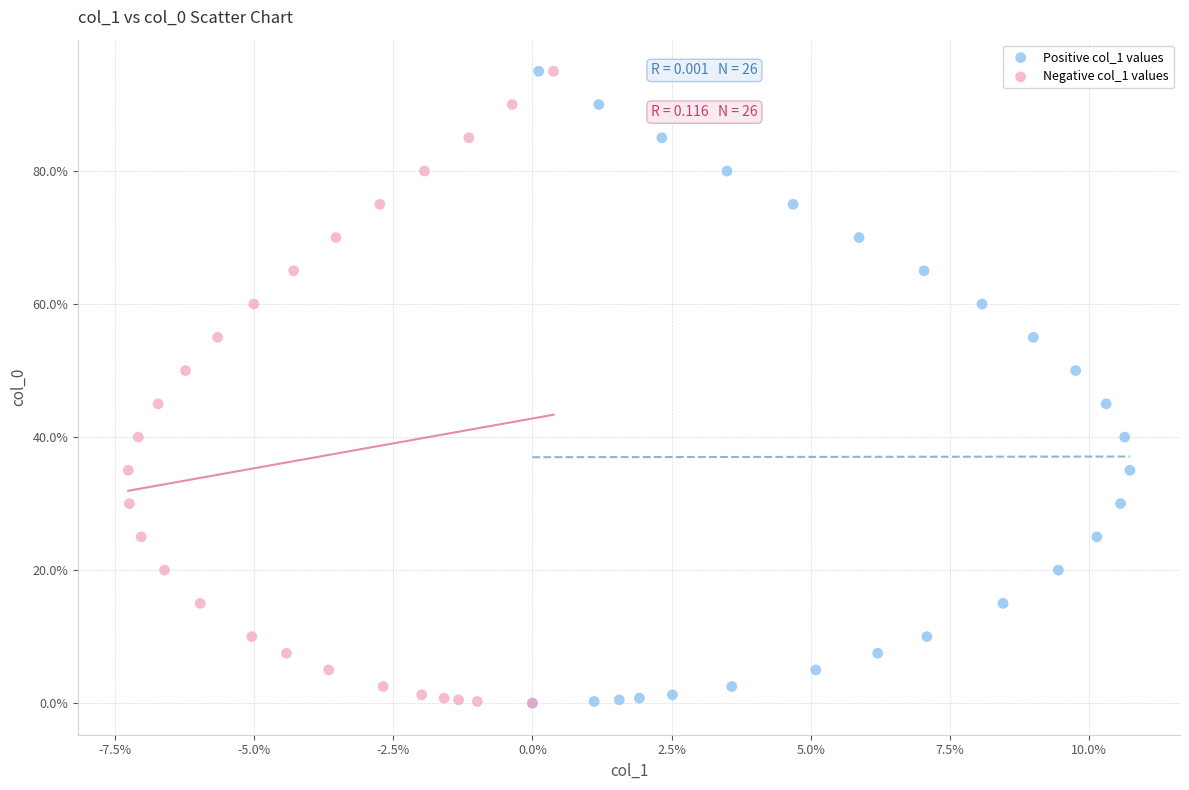

What are all the series names shown in the legend?

Positive col_1 values, Negative col_1 values